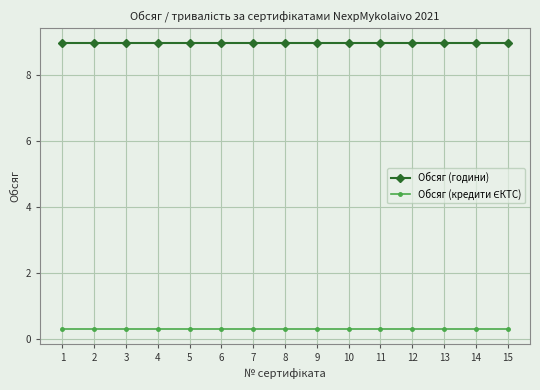

Is it true that Обсяг (години) equals 6.2 at 13?

False